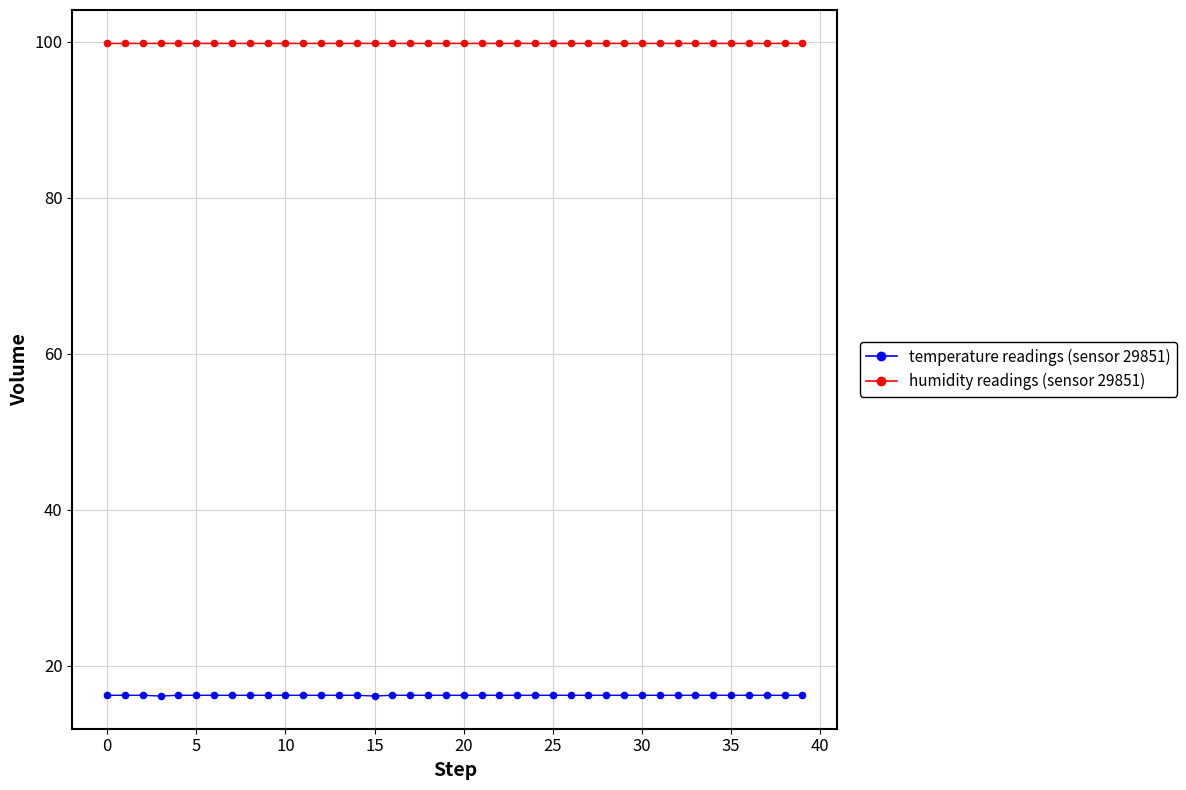

What is the minimum value shown in the chart?

16.1